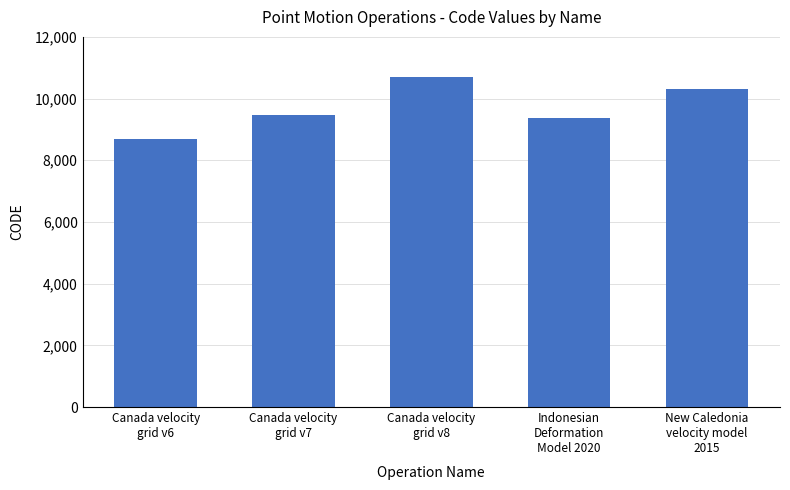

Is it true that the value at New Caledonia
velocity model
2015 is 10323?

True